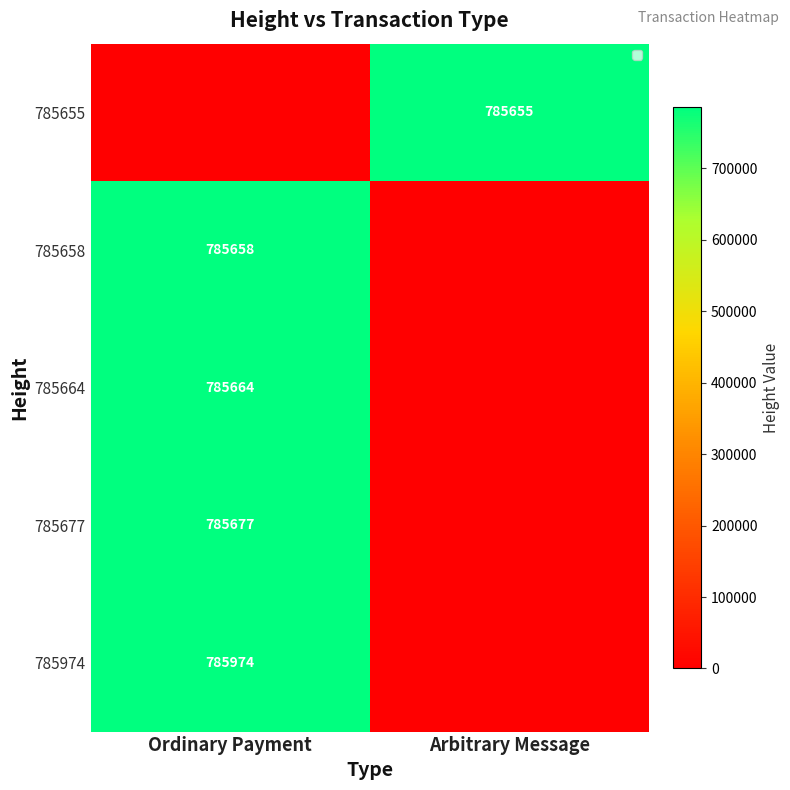

Is it true that 785974 equals 785974 at Ordinary Payment?

True